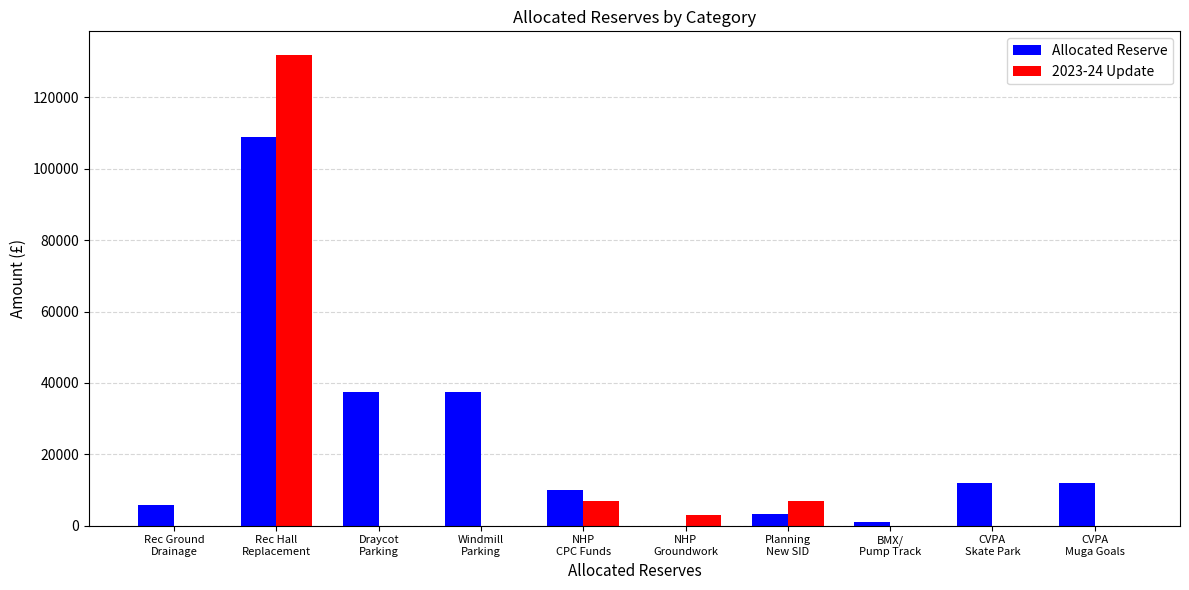

What is the maximum value shown in the chart?

131945.5